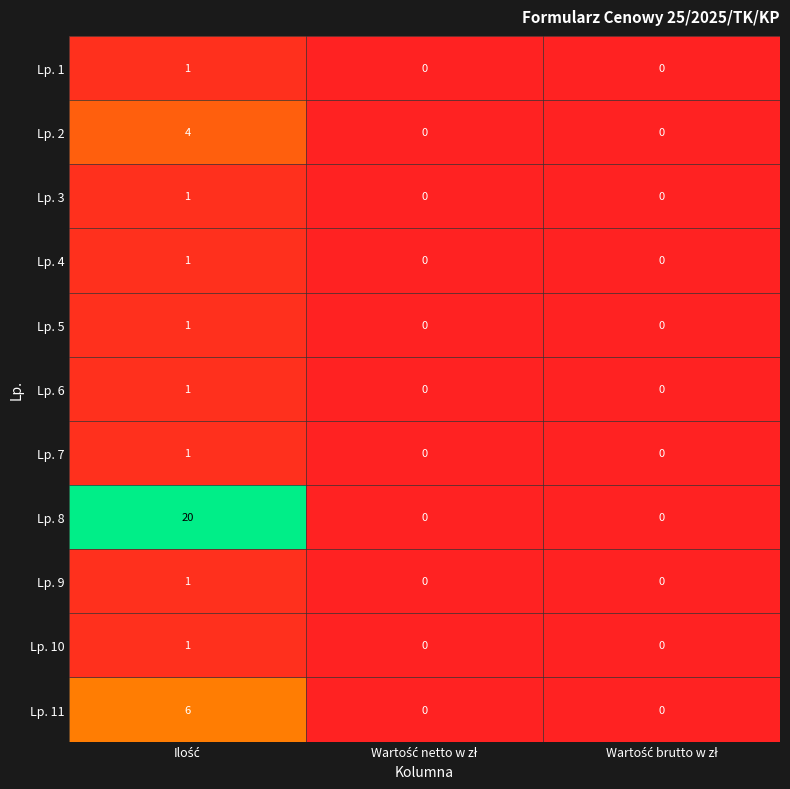

Which series has the largest total across all categories?

Lp. 8